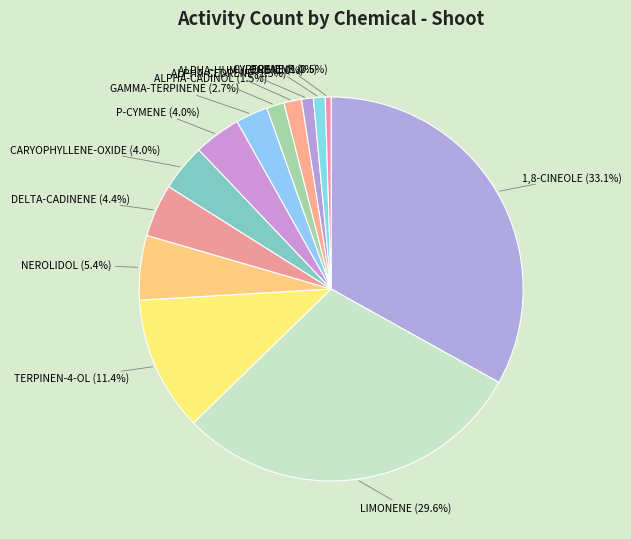

How many segments does this pie chart have?

13